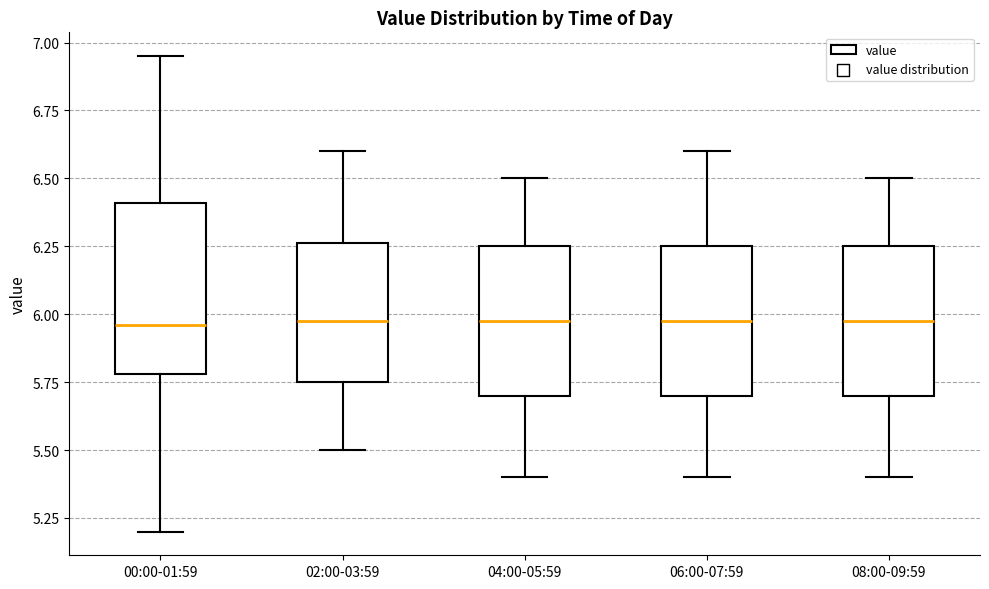

Reading left to right, read every box against the y-axis: the position of its median line, the range the box covers, and the ends of its whiskers. The values are not printed on the chart, so give them approximately, as read against the axis.

00:00-01:59: median 5.95, box 5.80 to 6.40, whiskers 5.20 to 6.95
02:00-03:59: median 6.00, box 5.75 to 6.25, whiskers 5.50 to 6.60
04:00-05:59: median 6.00, box 5.70 to 6.25, whiskers 5.40 to 6.50
06:00-07:59: median 6.00, box 5.70 to 6.25, whiskers 5.40 to 6.60
08:00-09:59: median 6.00, box 5.70 to 6.25, whiskers 5.40 to 6.50